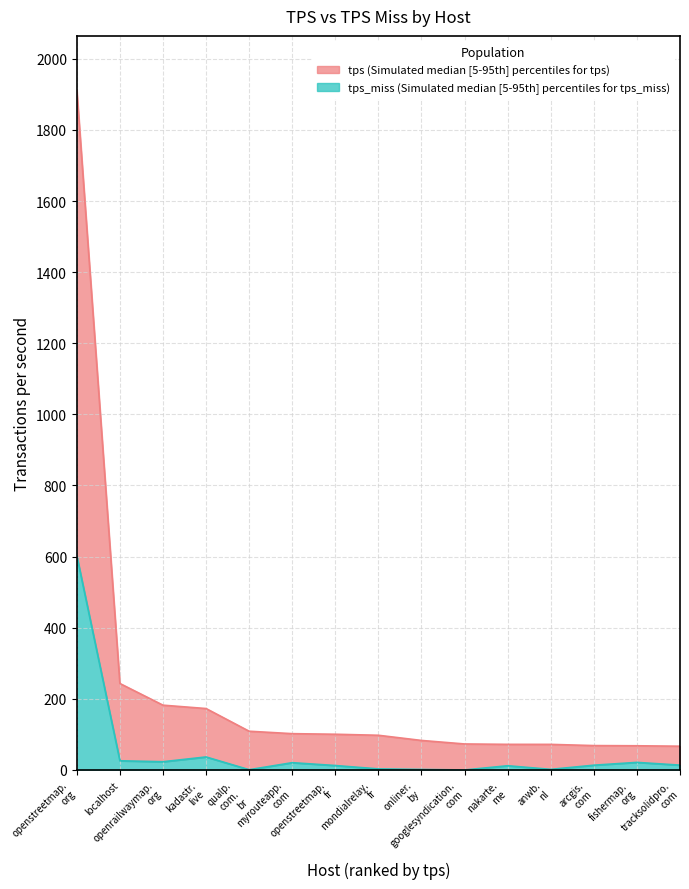

What is the label of the 12th point from the left?

anwb. nl